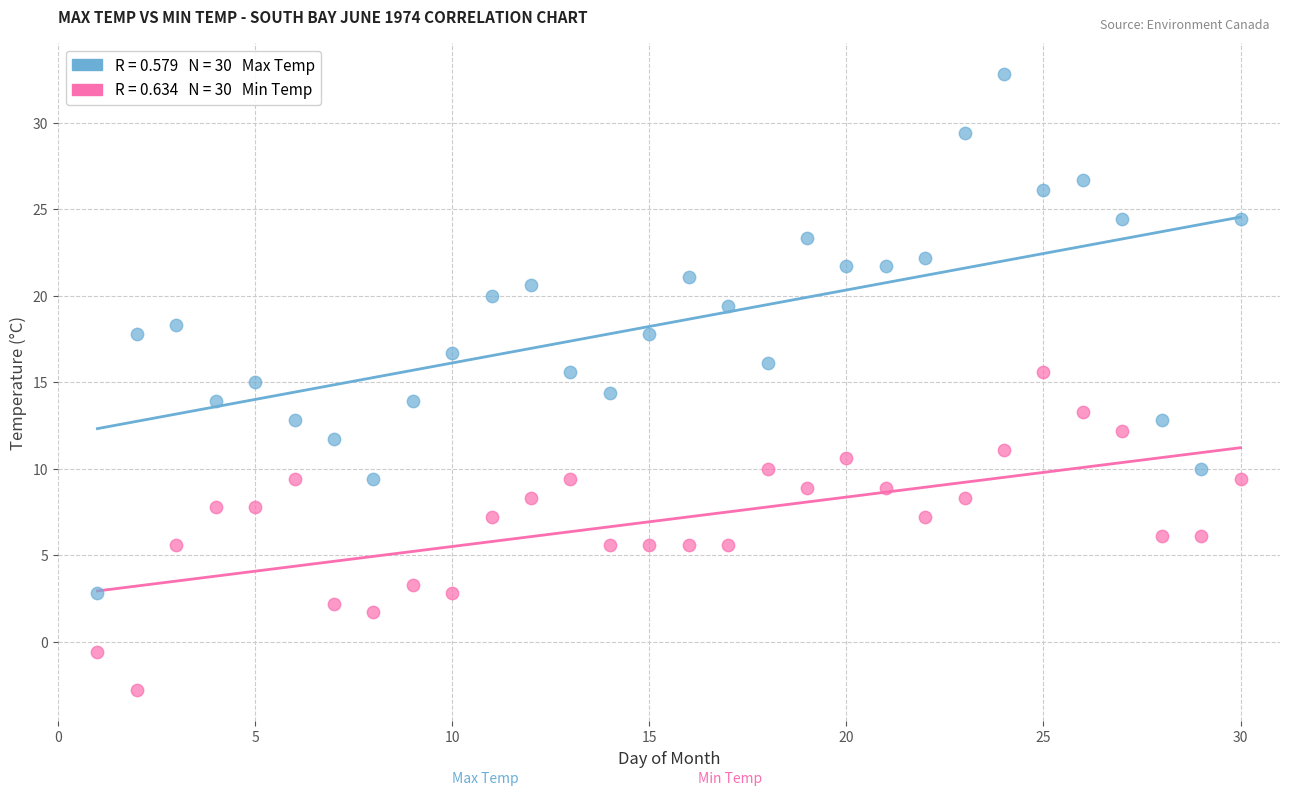

Across all data points, what is the range of X values (max minus min)?

29.0